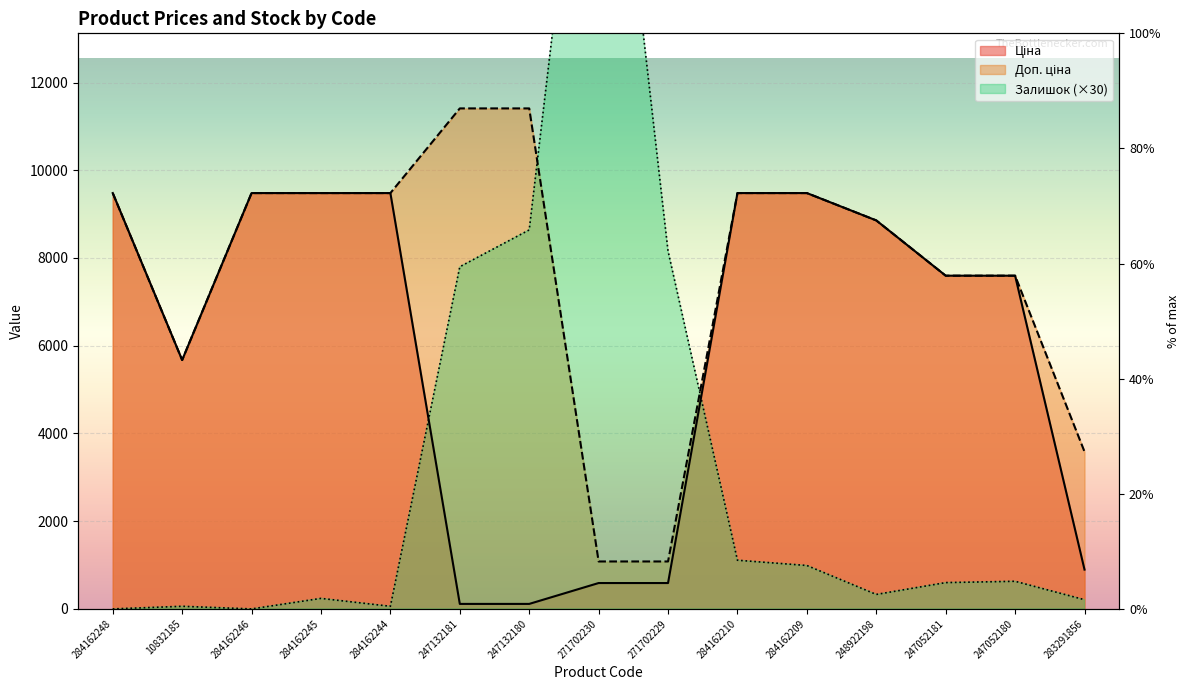

Which series ends up on top after the final intersection of Доп. ціна and Залишок?

Доп. ціна